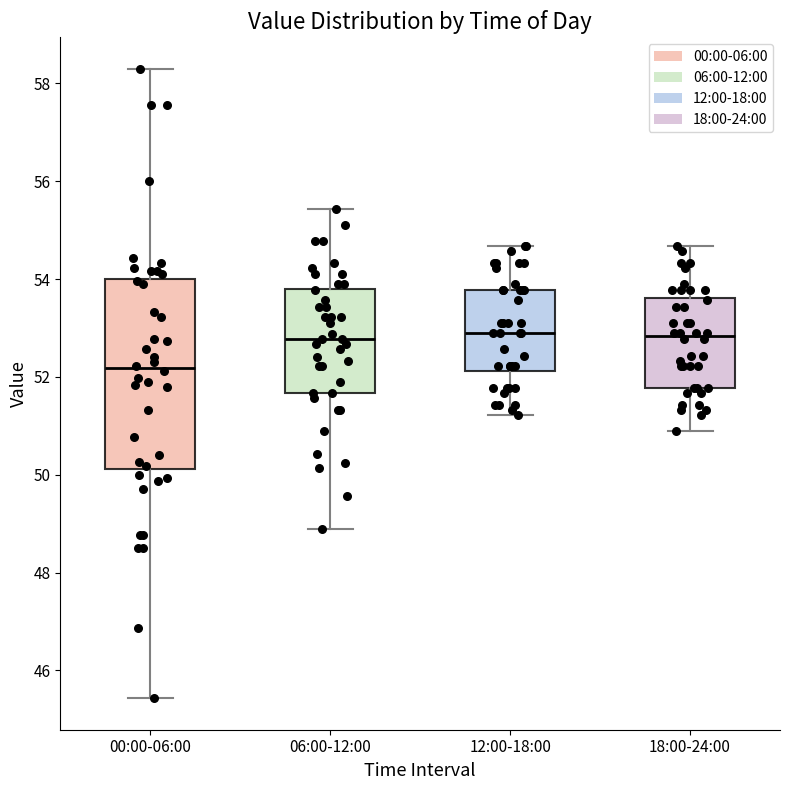

Where is the lower edge of the box for 12:00-18:00 on the y-axis? The values are not printed on the chart, so give them approximately, as read against the axis.

52.2